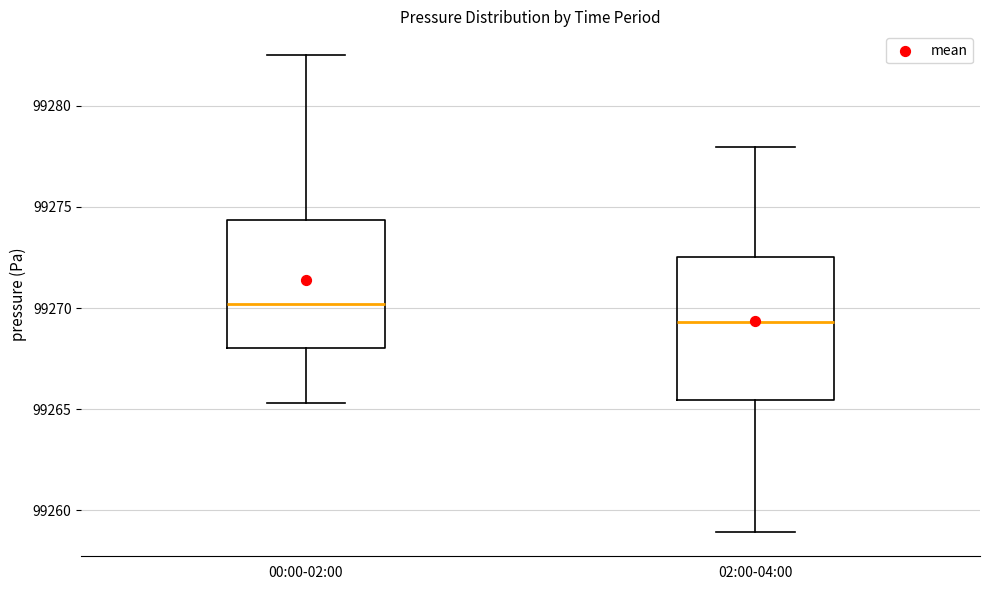

Reading left to right, transcribe this box plot: for each box, give where its median line is, the range the box spans, and where its two whiskers end, as read against the y-axis. The values are not printed on the chart, so give them approximately, as read against the axis.

00:00-02:00: median 99270.0, box 99268.0 to 99274.5, whiskers 99265.5 to 99282.5
02:00-04:00: median 99269.5, box 99265.5 to 99272.5, whiskers 99259.0 to 99278.0